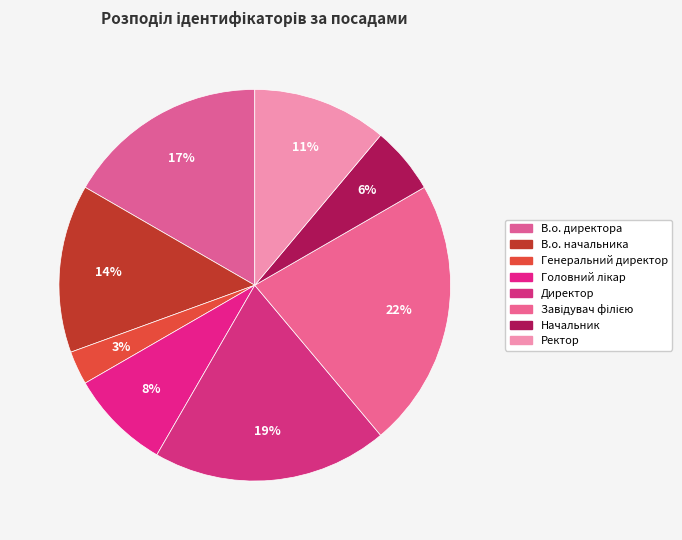

Rank the categories by value from highest to lowest.

Завідувач філією, Директор, В.о. директора, В.о. начальника, Ректор, Головний лікар, Начальник, Генеральний директор